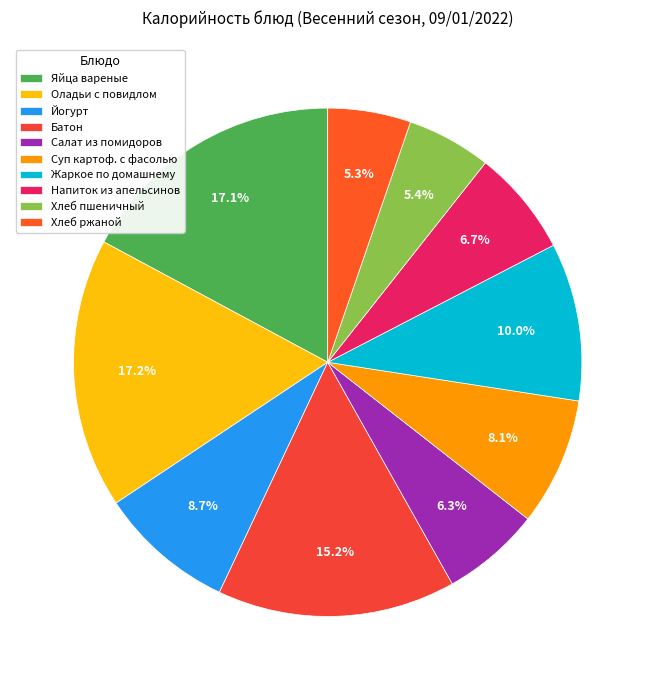

Is it true that Оладьи с повидлом is 9% of the pie?

False